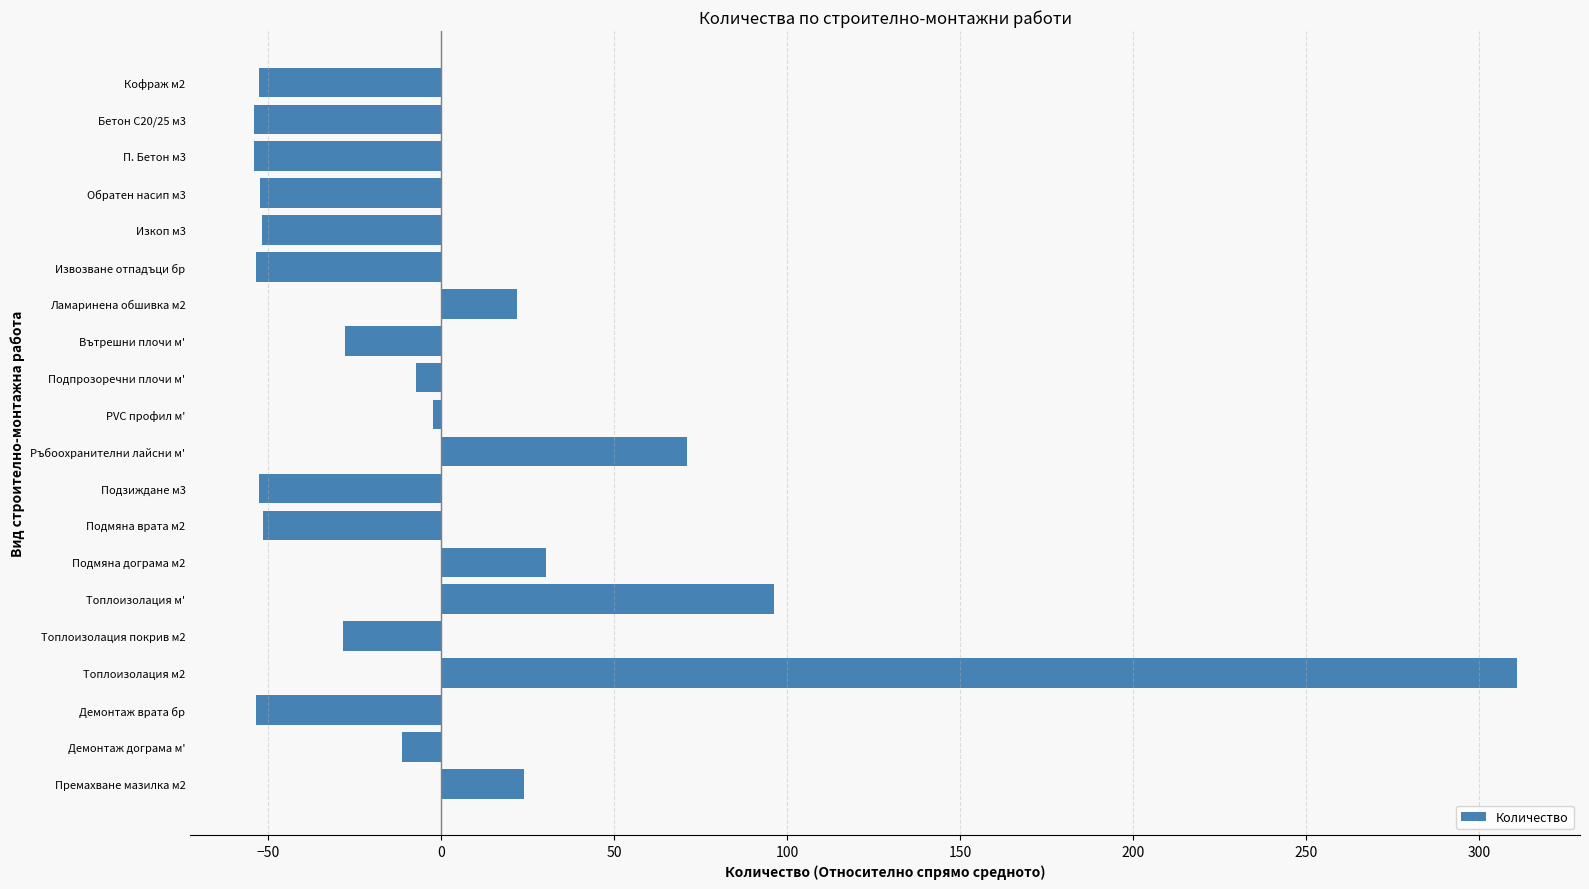

Which label corresponds to the largest value in the chart?

Топлоизолация м2